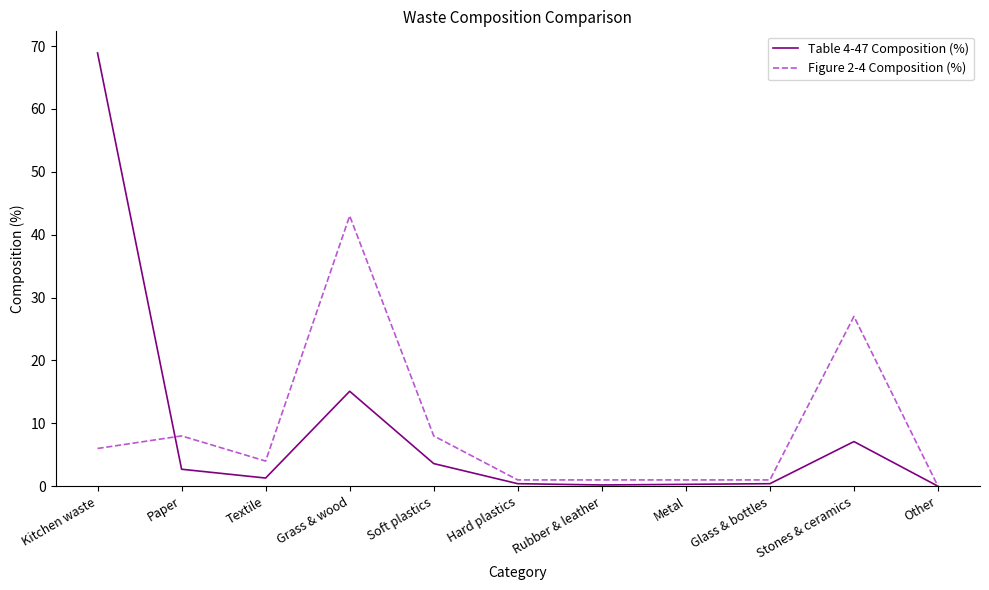

At which category is the sum across all series the highest?

Kitchen waste